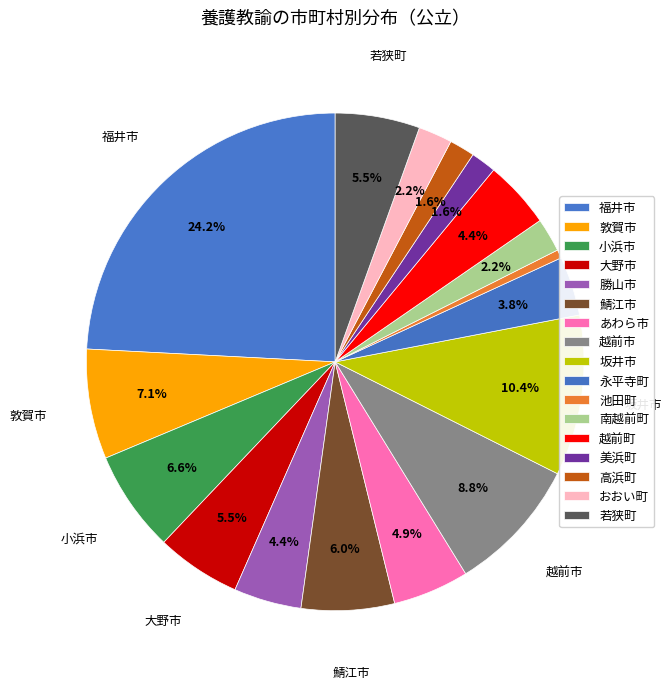

To the nearest percent, what is the difference between the largest and smallest slice percentages?

24%